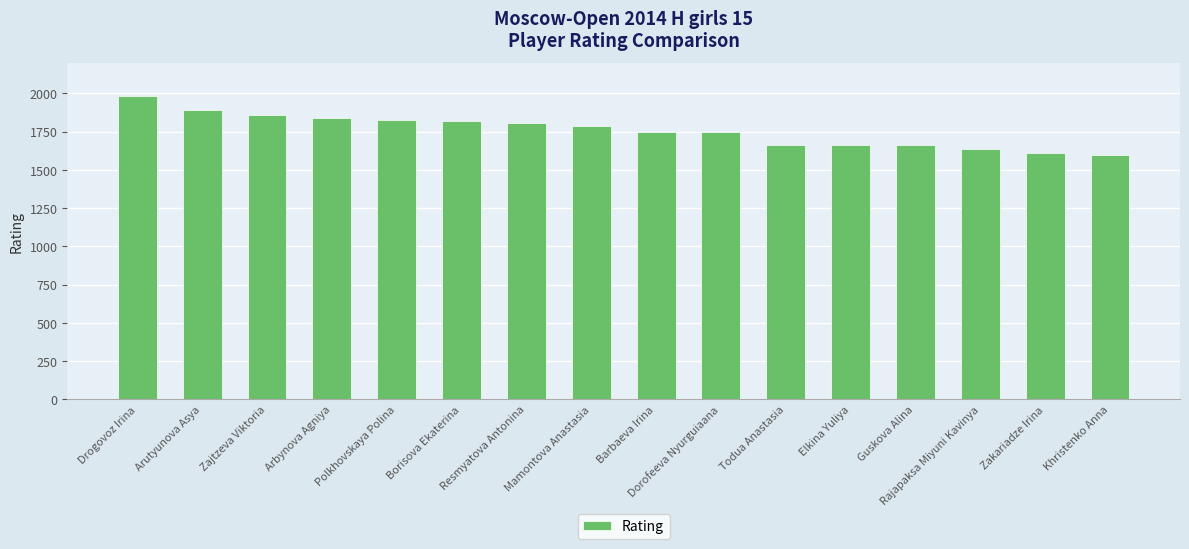

Is it true that the value at Arutyunova Asya is 3299?

False